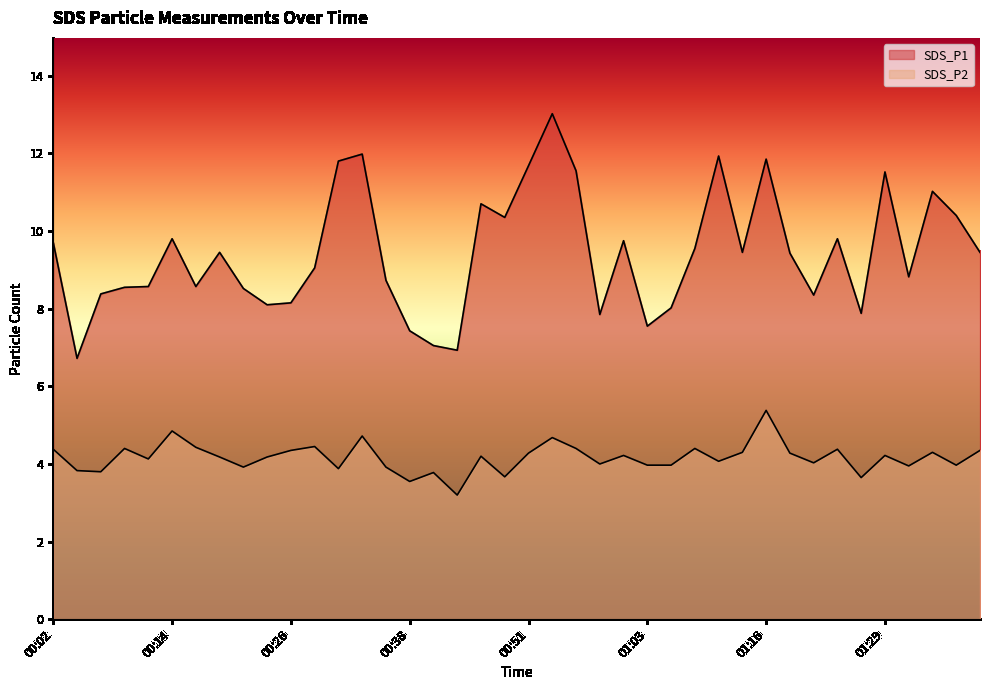

What are all the series names shown in the legend?

SDS_P1, SDS_P2